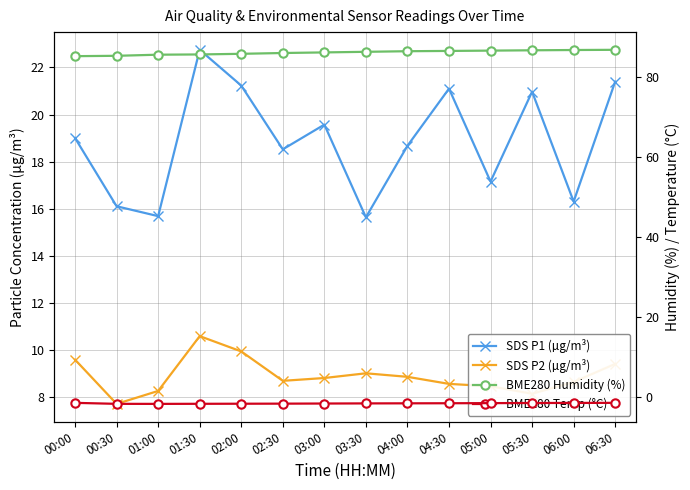

Is this an area chart (filled region under the line)?

No